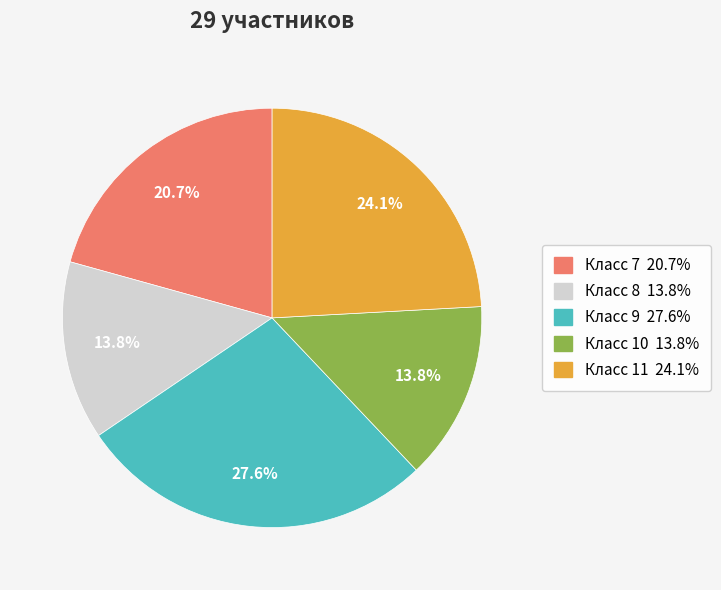

Is there a majority slice in this chart?

No